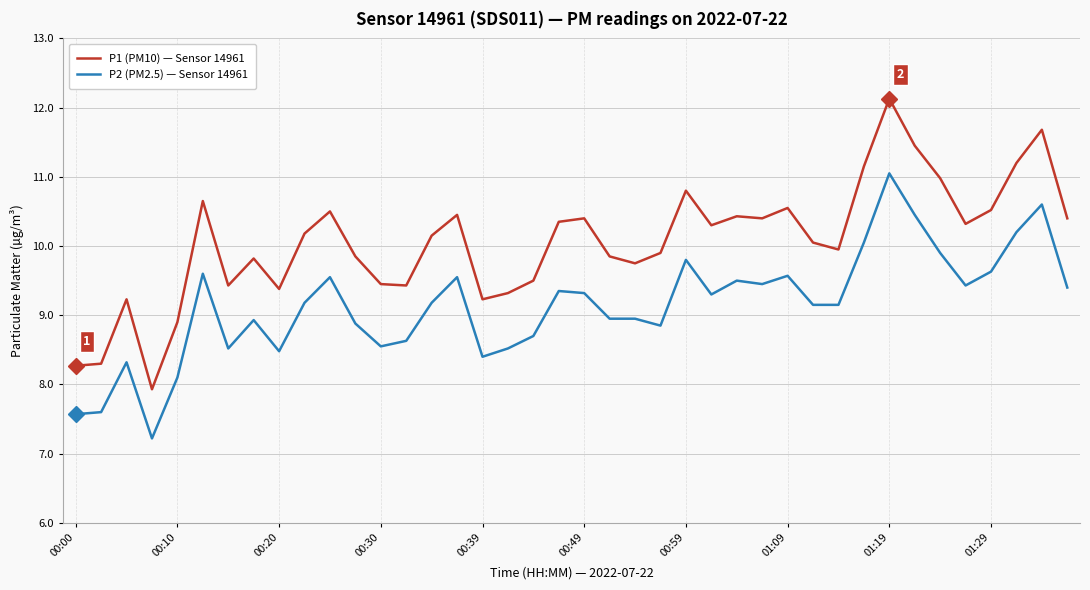

Which series has the largest total across all categories?

P1 (PM10) — Sensor 14961